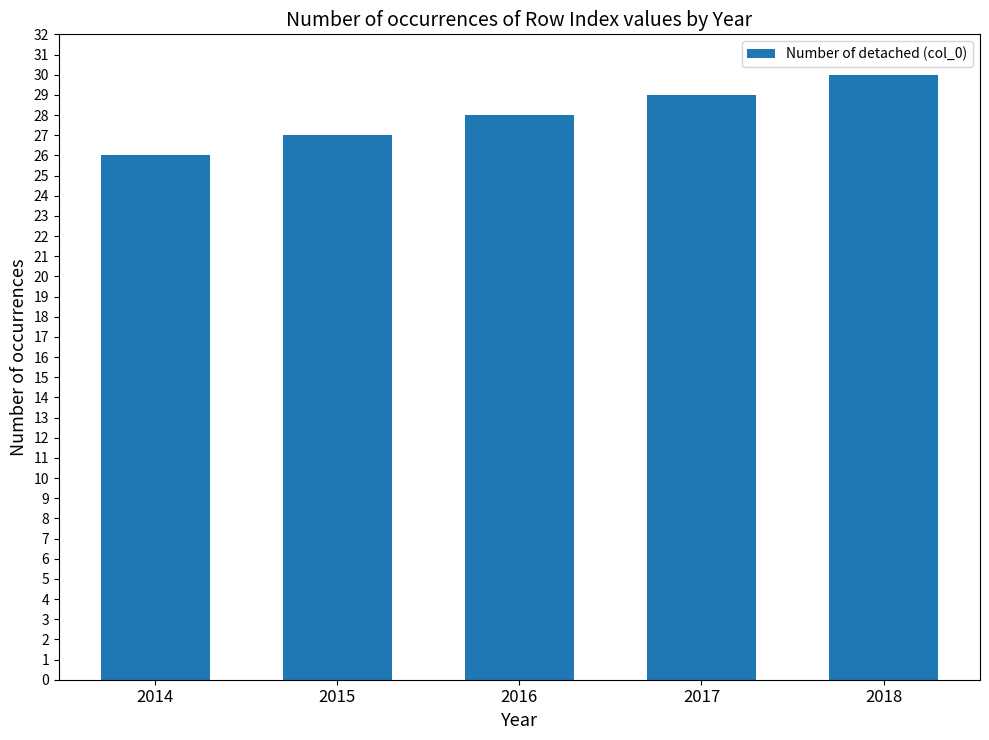

What is the difference between the values at 2017 and 2015?

2